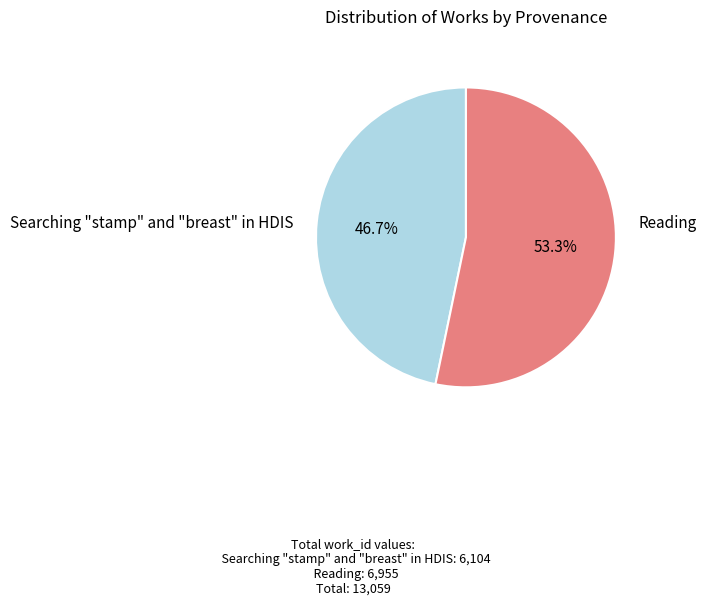

Does any single category account for the majority?

Yes